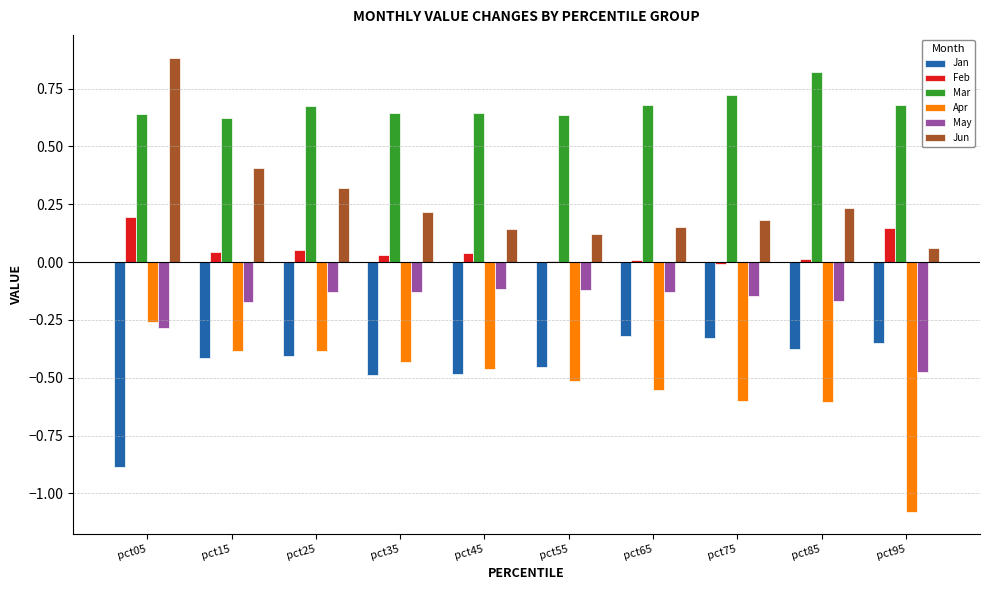

How many groups of bars are there?

10